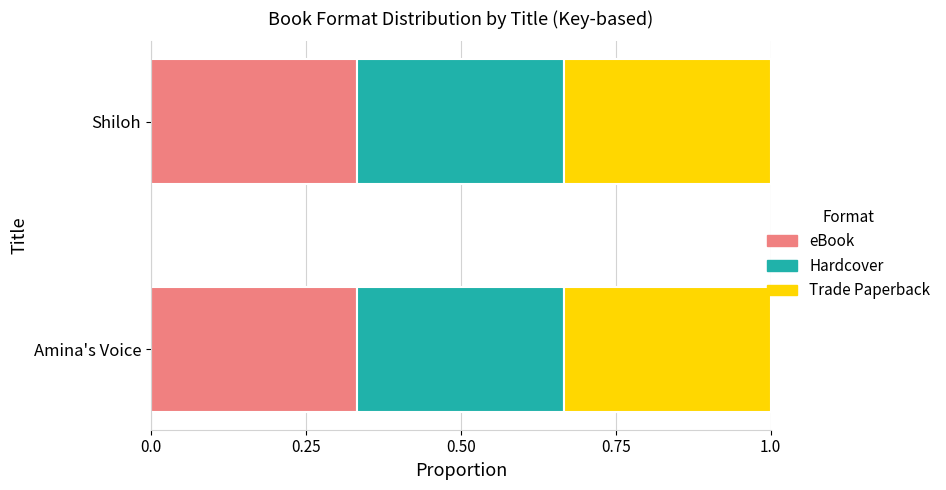

Which has a higher value, Amina's Voice or Shiloh?

Amina's Voice